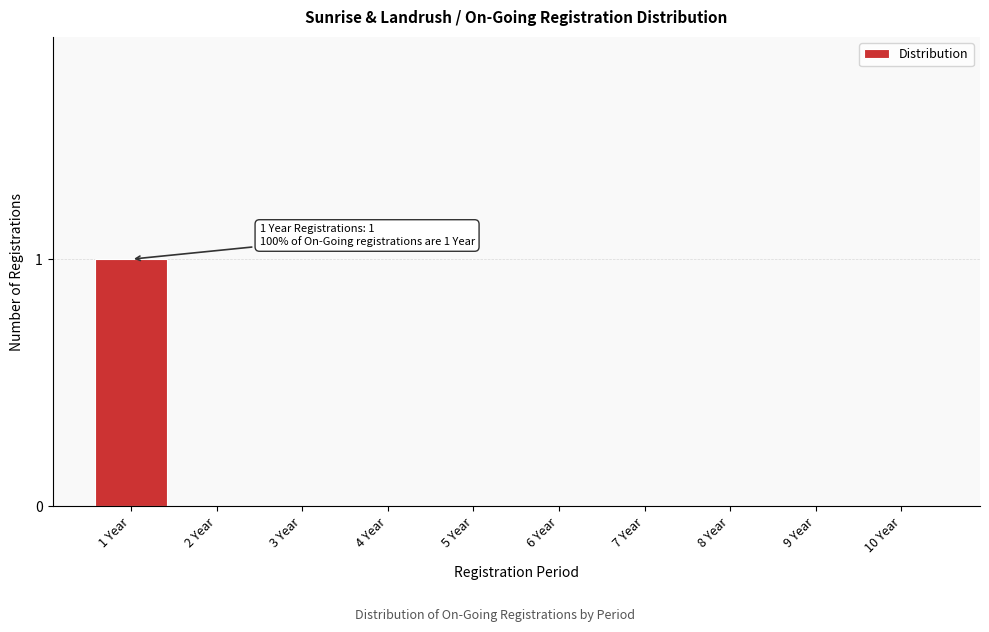

Reading left to right, extract all data points from this chart.

1 Year=1	2 Year=0	3 Year=0	4 Year=0	5 Year=0	6 Year=0	7 Year=0	8 Year=0	9 Year=0	10 Year=0